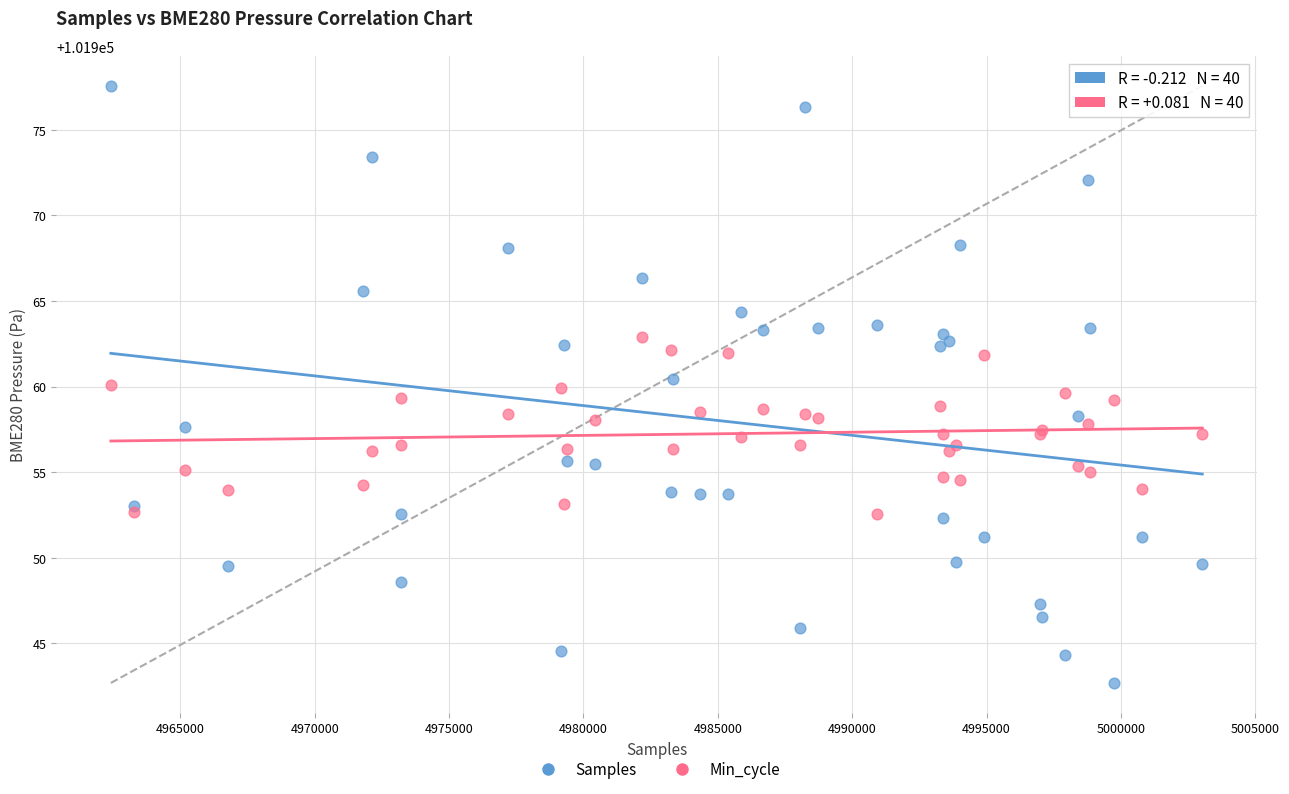

Which series has the widest spread of Y values?

Samples